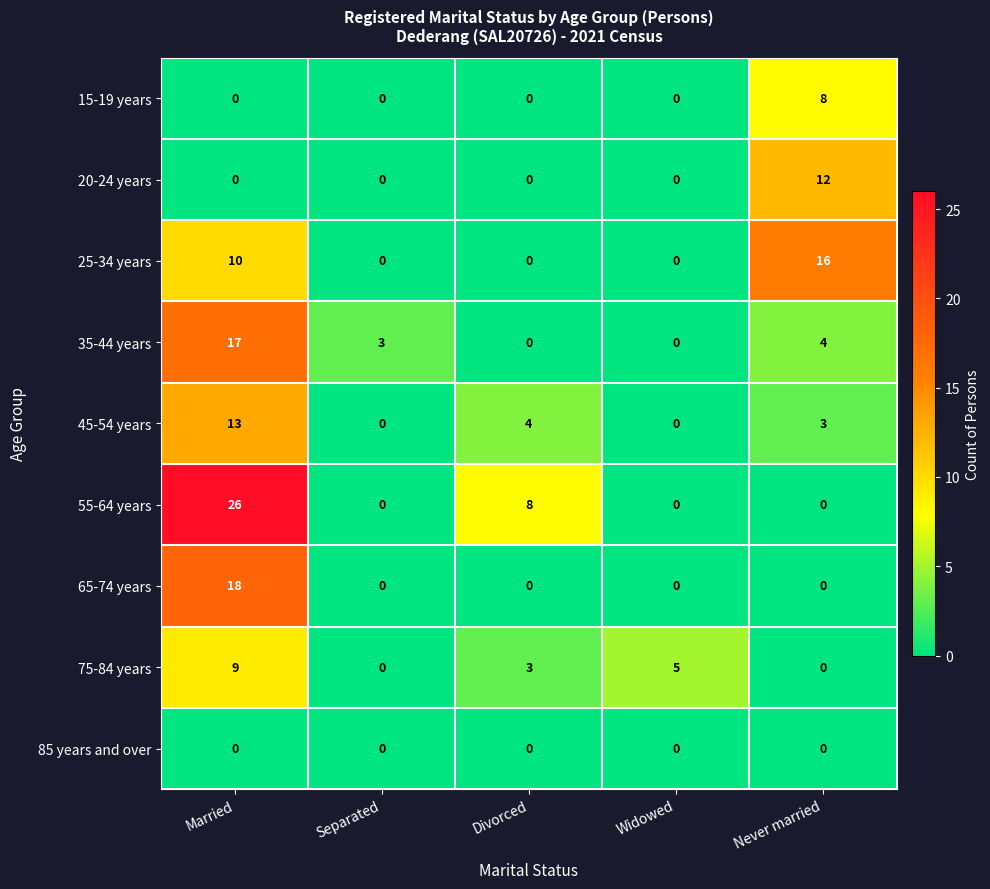

Between Married and Never married, which series saw the biggest shift?

55-64 years